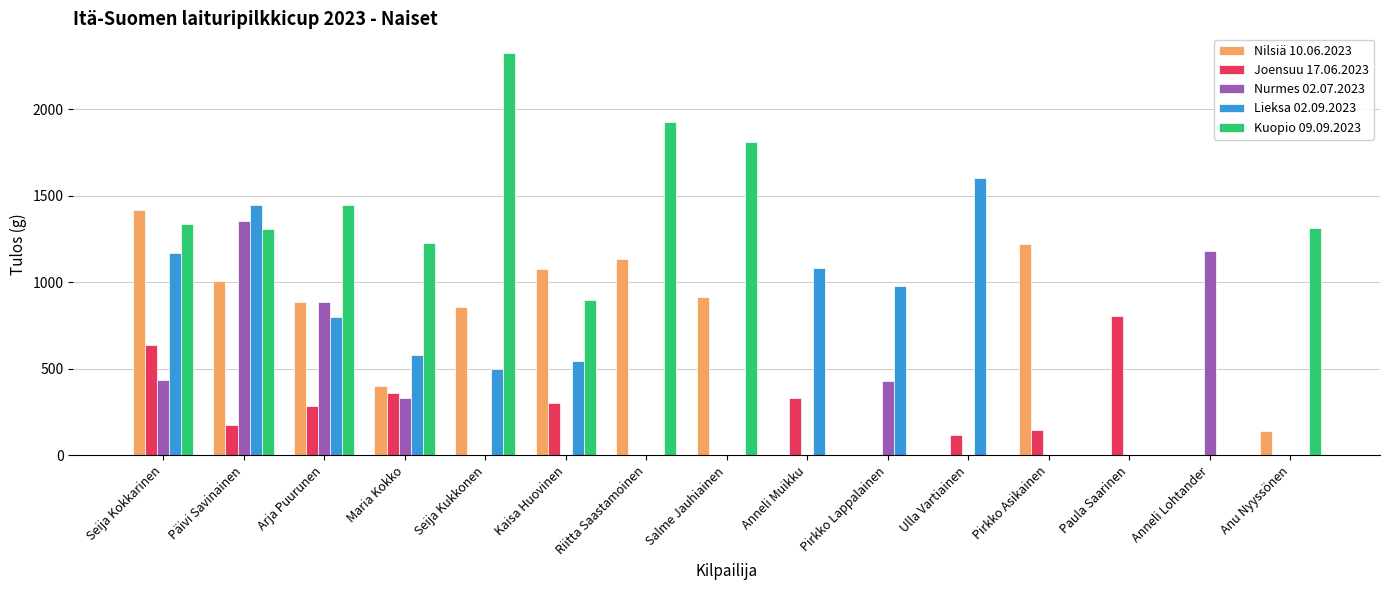

Which category has the highest value in the Kuopio 09.09.2023 series?

Seija Kukkonen